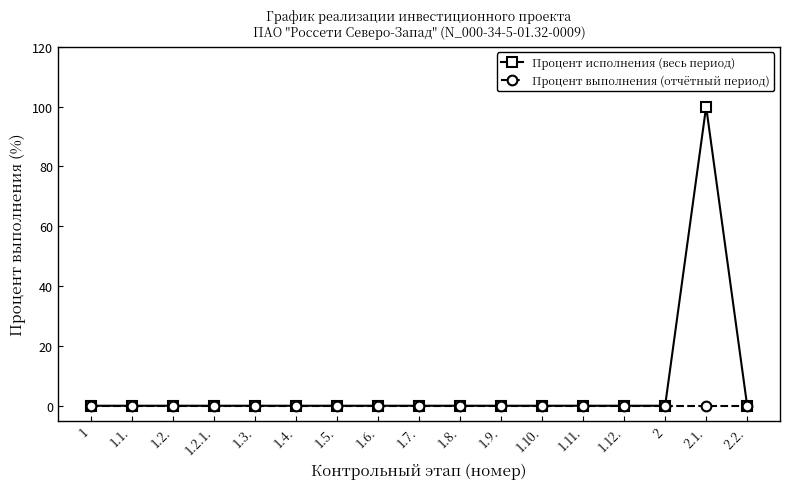

What position from the right is 1.3.?

13